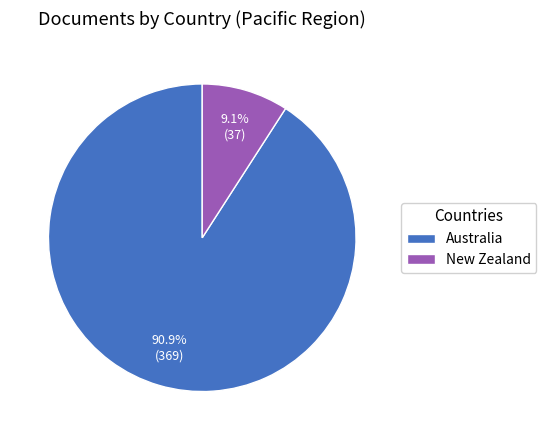

Is there a majority slice in this chart?

Yes